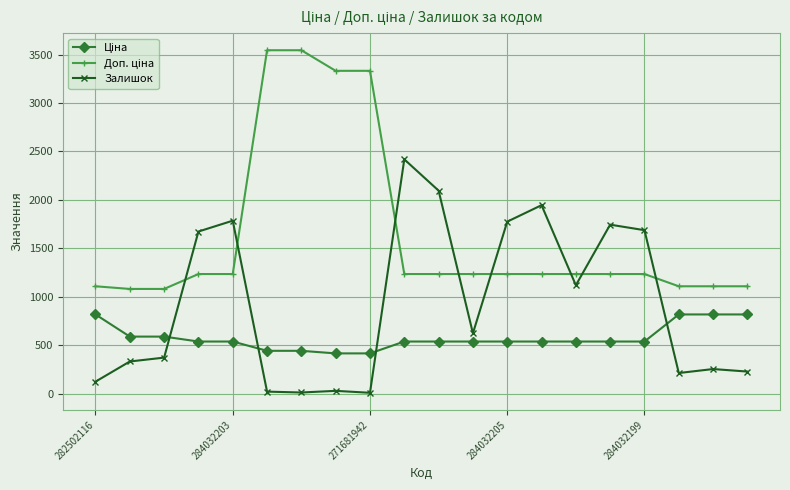

What is the value of the Залишок point at the 19th from the left?

255.0